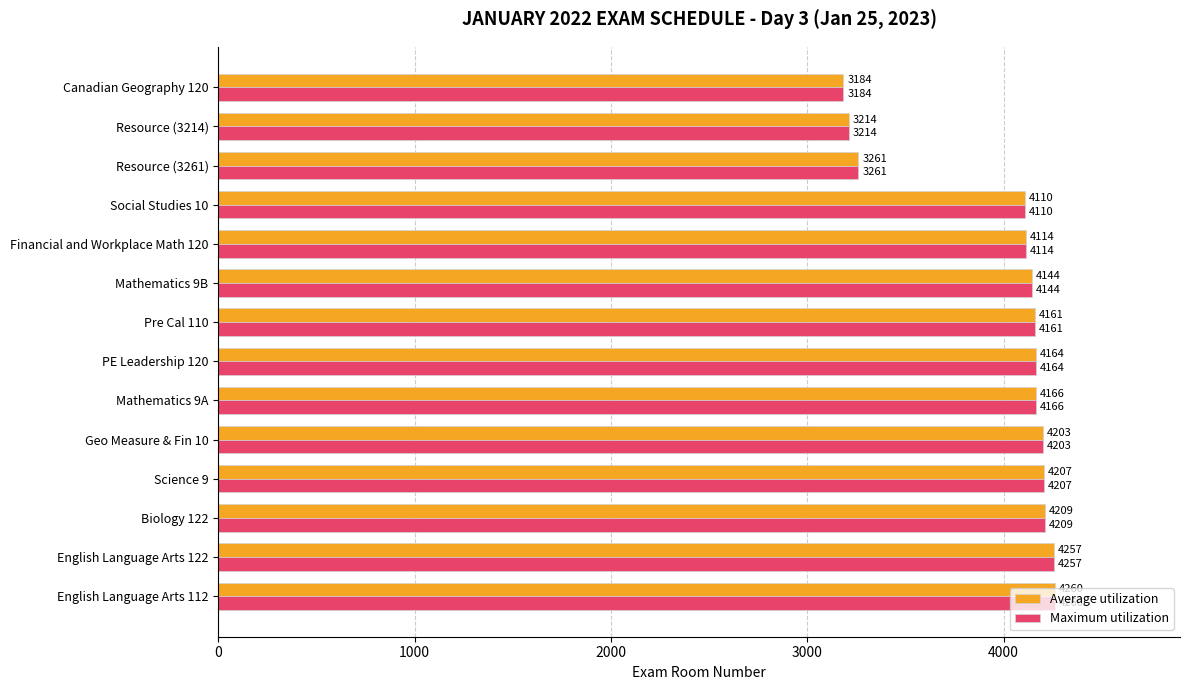

What is the minimum value for Maximum utilization?

3184